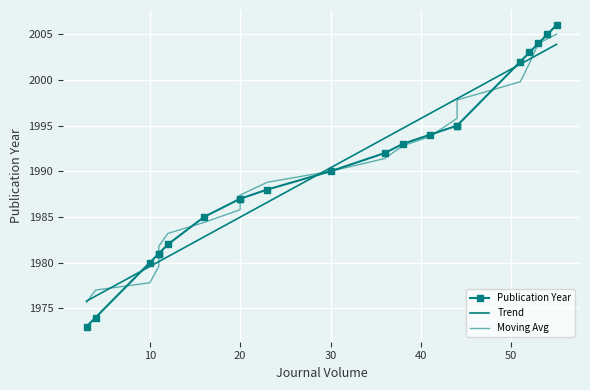

How many lines are shown in the chart?

3